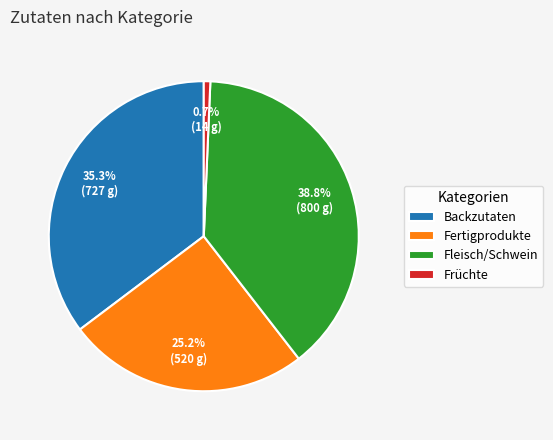

To the nearest percent, what is the average slice percentage?

25%